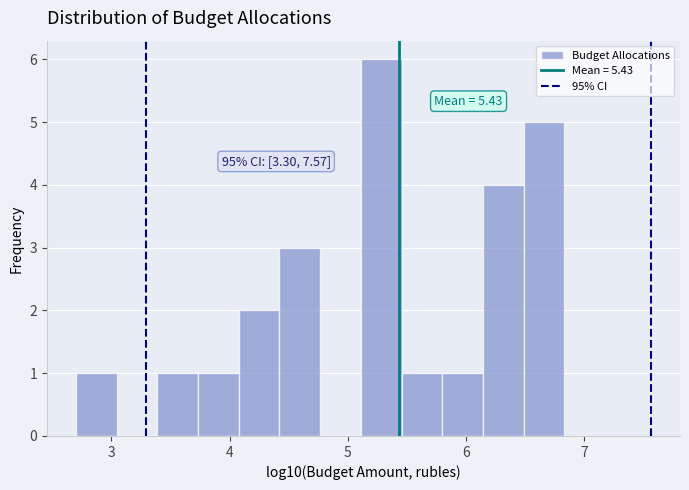

Read against the x-axis, roughly where is the centre of the tallest bar?

5.3